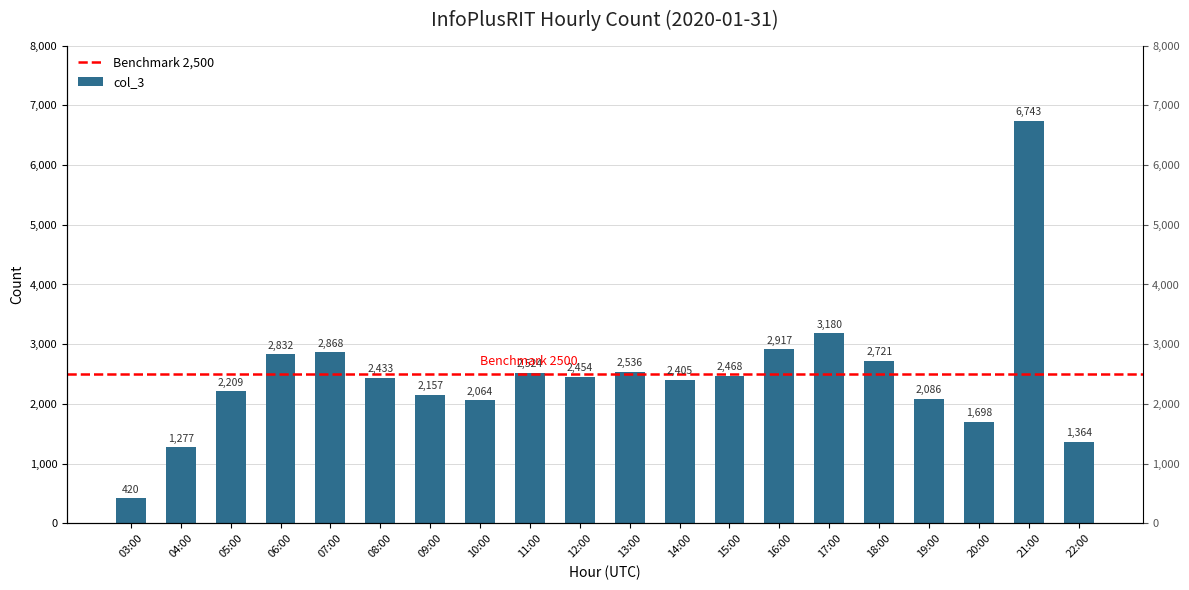

Rank the categories by value from lowest to highest.

03:00, 04:00, 22:00, 20:00, 10:00, 19:00, 09:00, 05:00, 14:00, 08:00, 12:00, 15:00, 11:00, 13:00, 18:00, 06:00, 07:00, 16:00, 17:00, 21:00